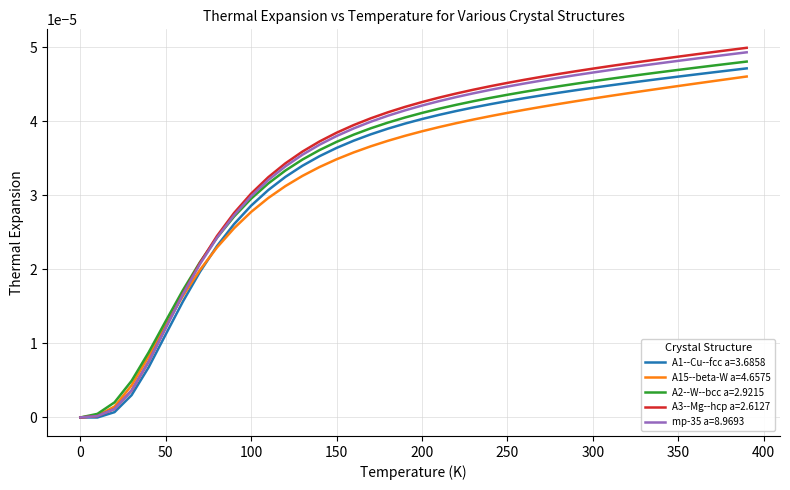

Which series has the largest range (max minus min)?

A3--Mg--hcp a=2.6127